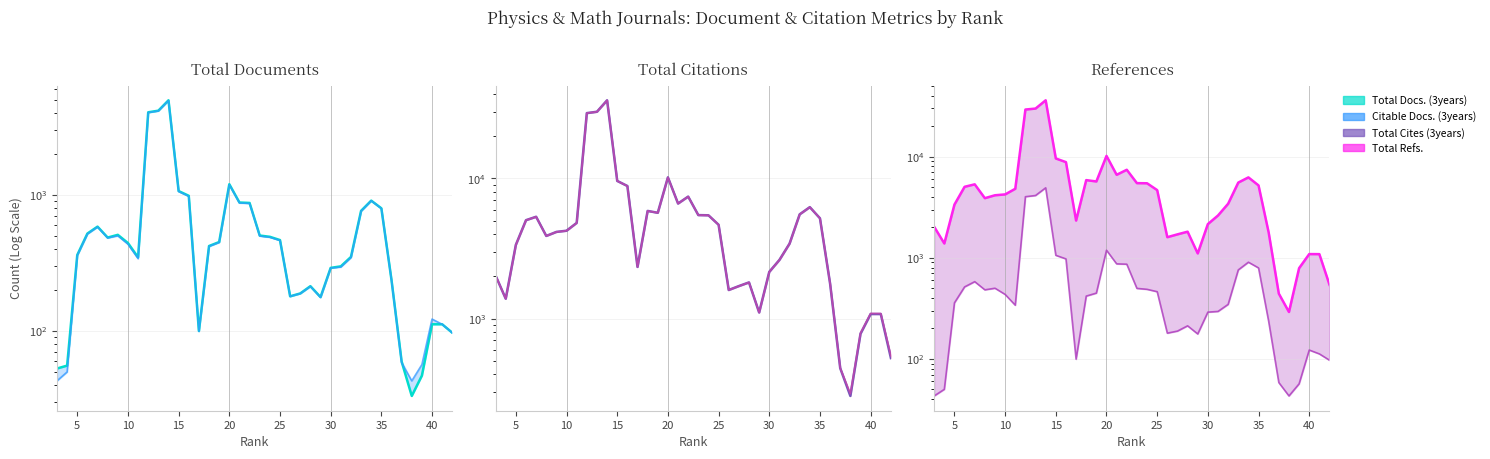

How many data points in Total Docs. (3years) are above 442?

20